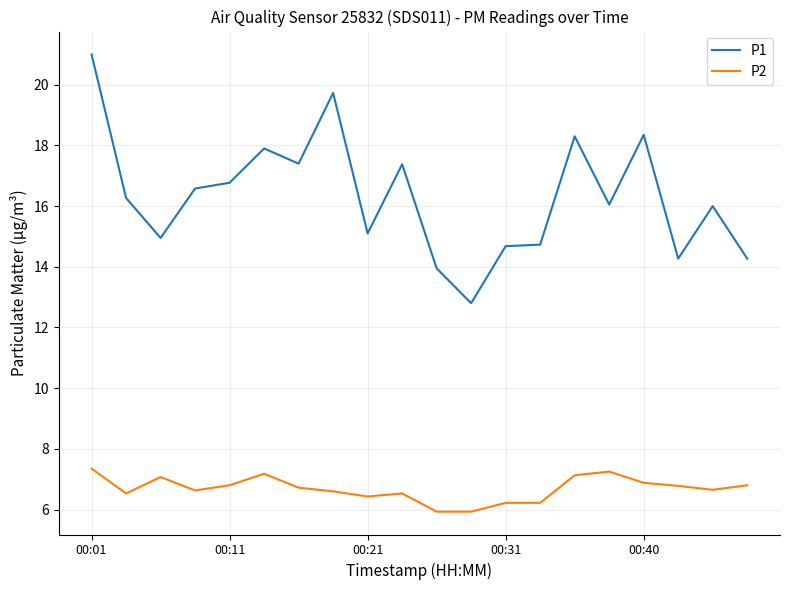

What is the difference between the maximum and minimum values in the P2 series?

1.4